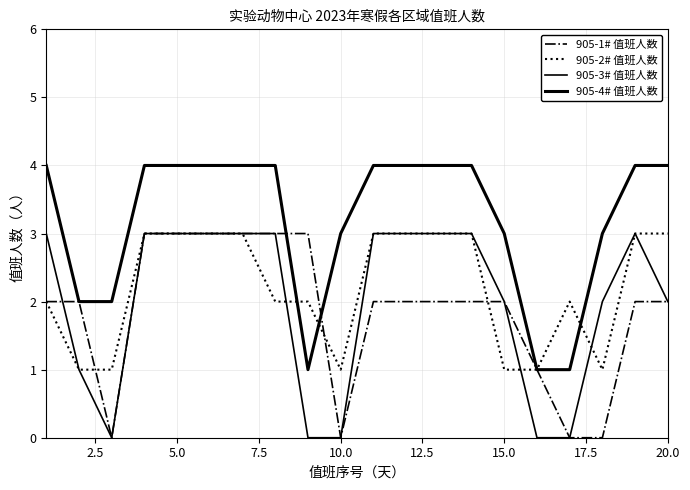

What is the sum of all 905-3# 值班人数 values?

40